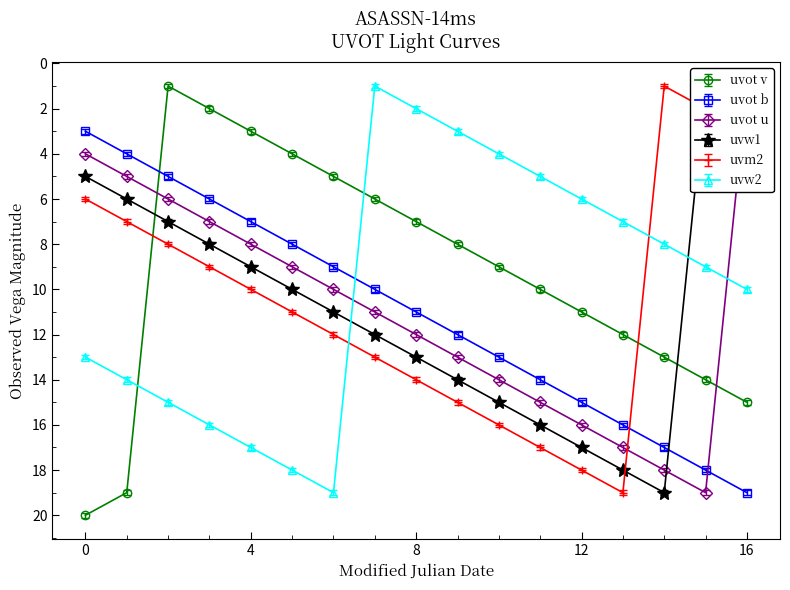

True or false: uvot b has more than 0 interior local peaks.

False